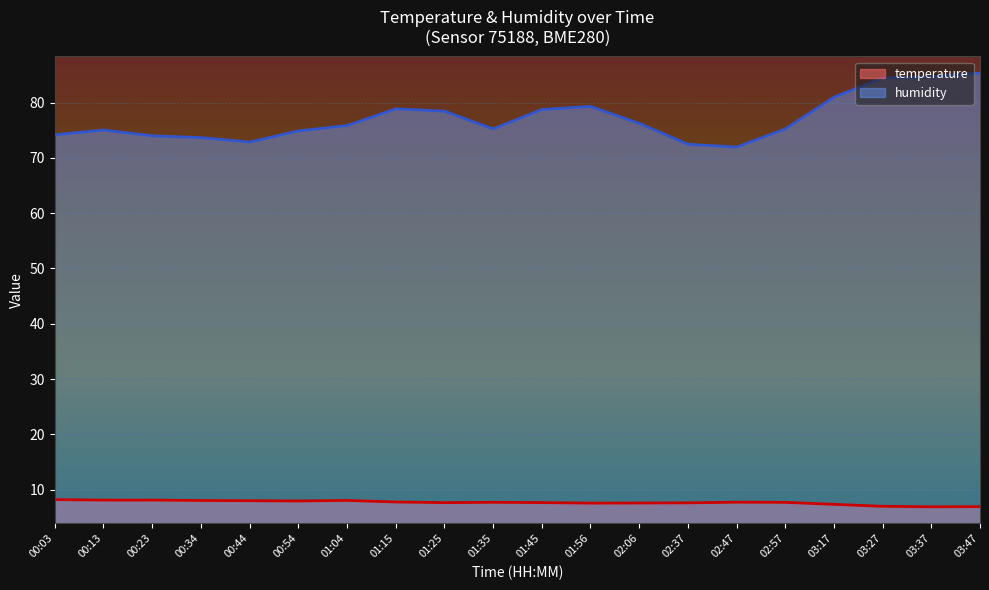

What is the difference between the temperature values at 02:47 and 03:37?

0.8